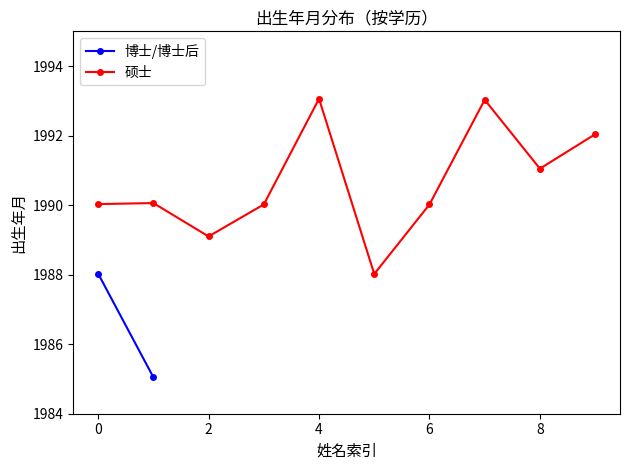

At which category does the data reach its first local valley?

2